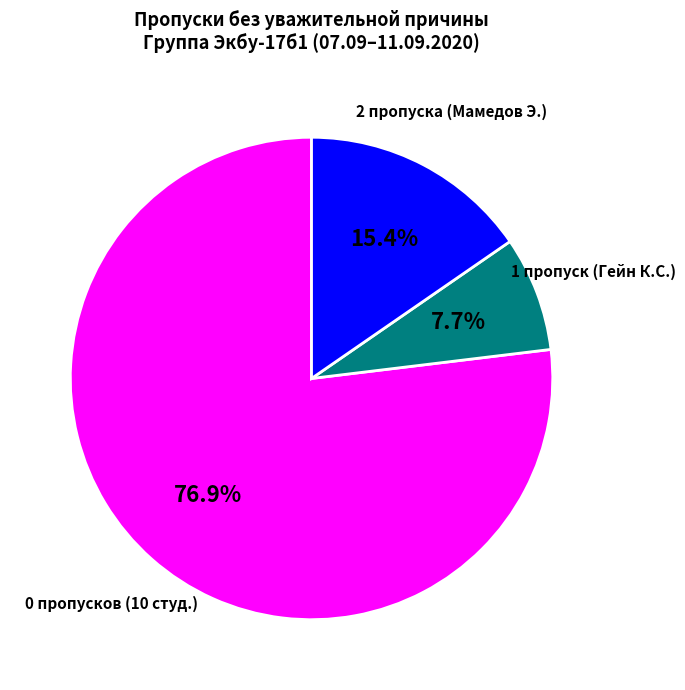

How many slices are in this pie chart?

3